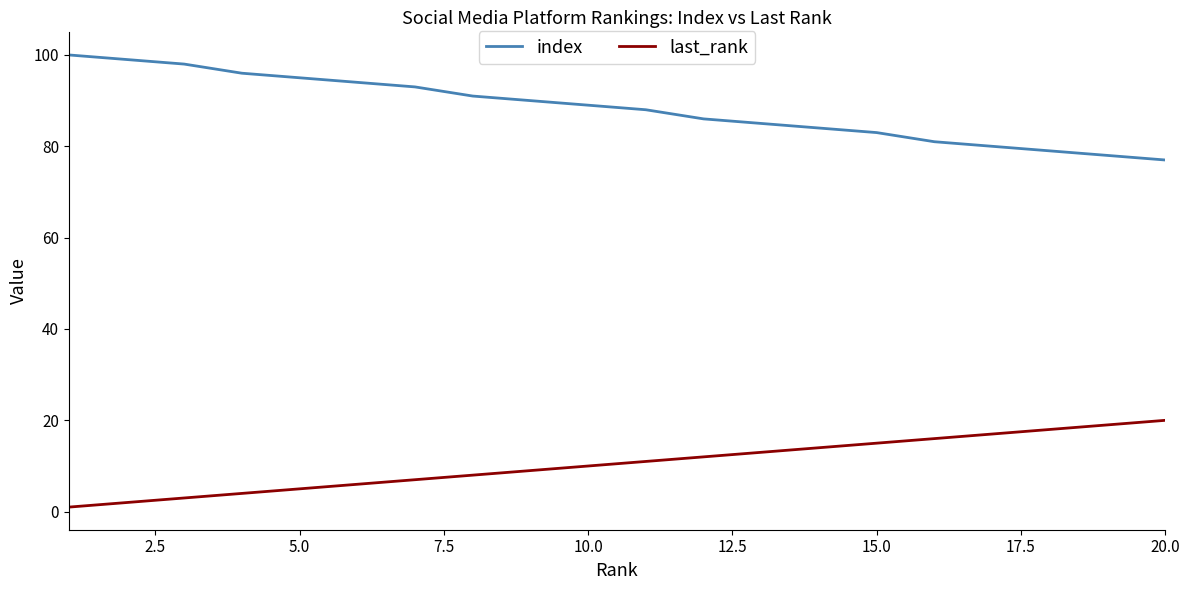

True or false: index and last_rank intersect in this chart.

False